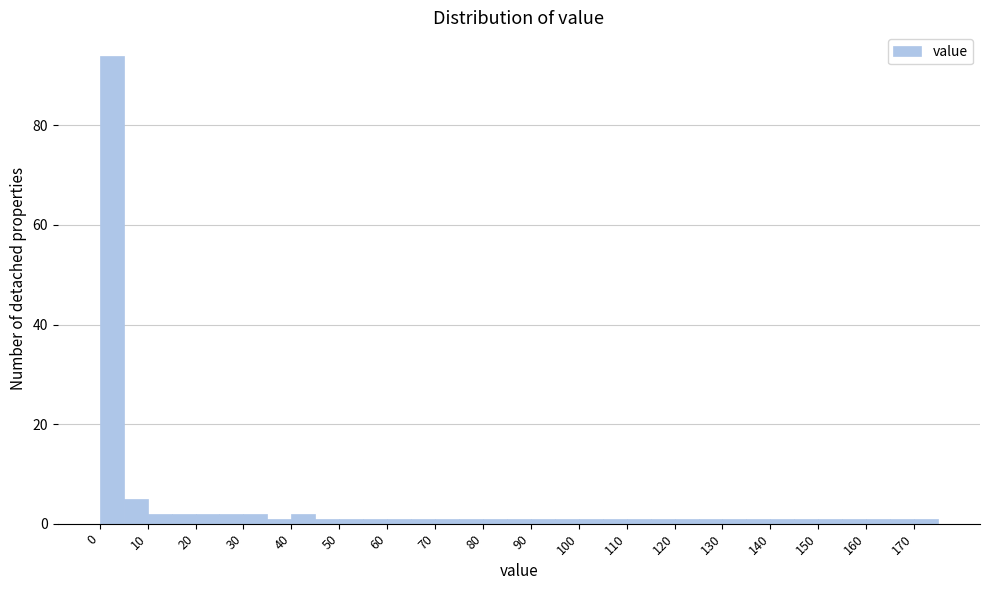

Which range on the x-axis has the tallest bar?

0 to 5